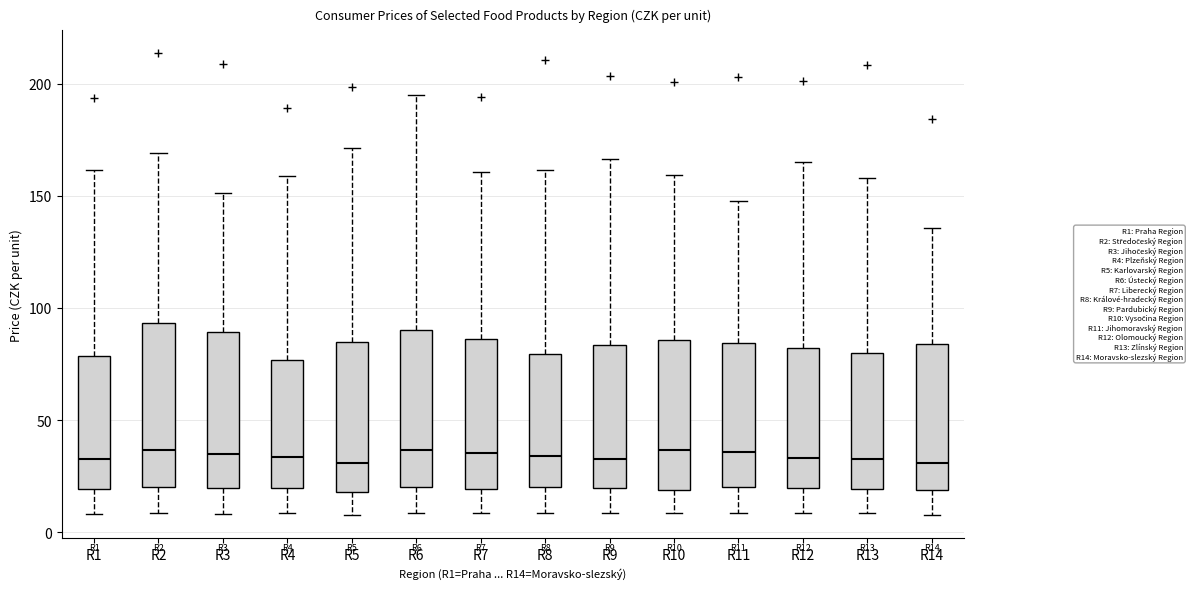

Reading left to right, transcribe this box plot: for each box, give where its median line is, the range the box spans, and where its two whiskers end, as read against the y-axis. The values are not printed on the chart, so give them approximately, as read against the axis.

R1: median 35, box 20 to 80, whiskers 10 to 160
R2: median 35, box 20 to 95, whiskers 10 to 170
R3: median 35, box 20 to 90, whiskers 10 to 150
R4: median 35, box 20 to 75, whiskers 10 to 160
R5: median 30, box 20 to 85, whiskers 10 to 170
R6: median 35, box 20 to 90, whiskers 10 to 195
R7: median 35, box 20 to 85, whiskers 10 to 160
R8: median 35, box 20 to 80, whiskers 10 to 160
R9: median 35, box 20 to 85, whiskers 10 to 165
R10: median 35, box 20 to 85, whiskers 10 to 160
R11: median 35, box 20 to 85, whiskers 10 to 150
R12: median 35, box 20 to 80, whiskers 10 to 165
R13: median 35, box 20 to 80, whiskers 10 to 160
R14: median 30, box 20 to 85, whiskers 10 to 135